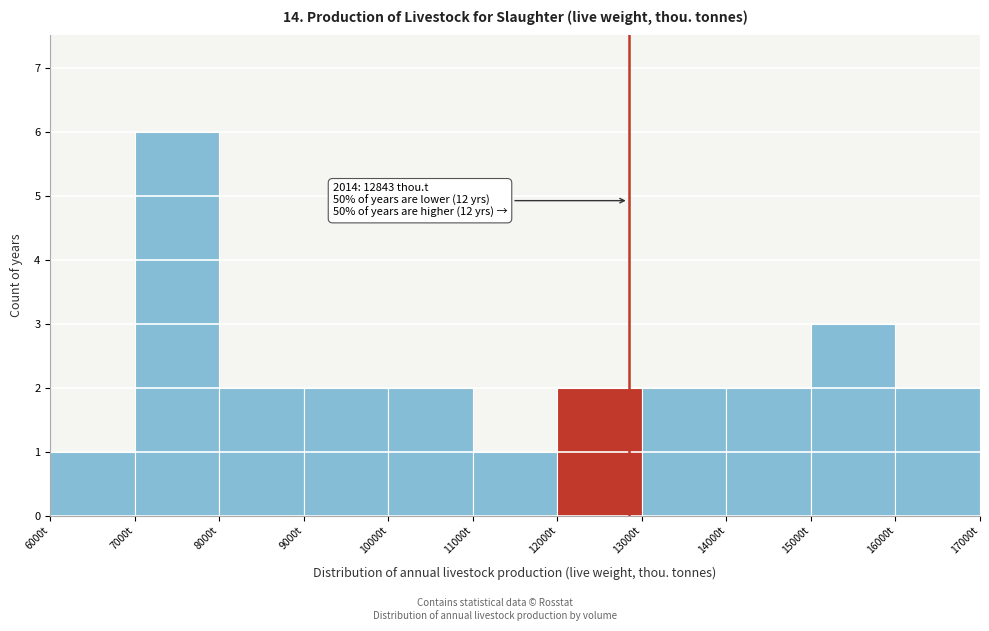

Over which range of the x-axis is the bar tallest?

7000 to 8000